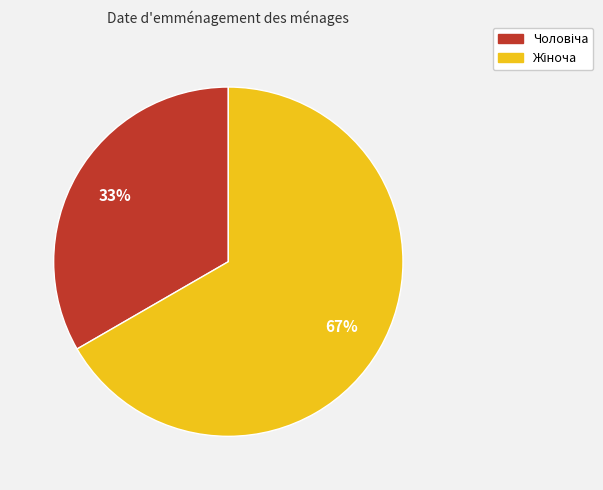

Does any single category account for the majority?

Yes